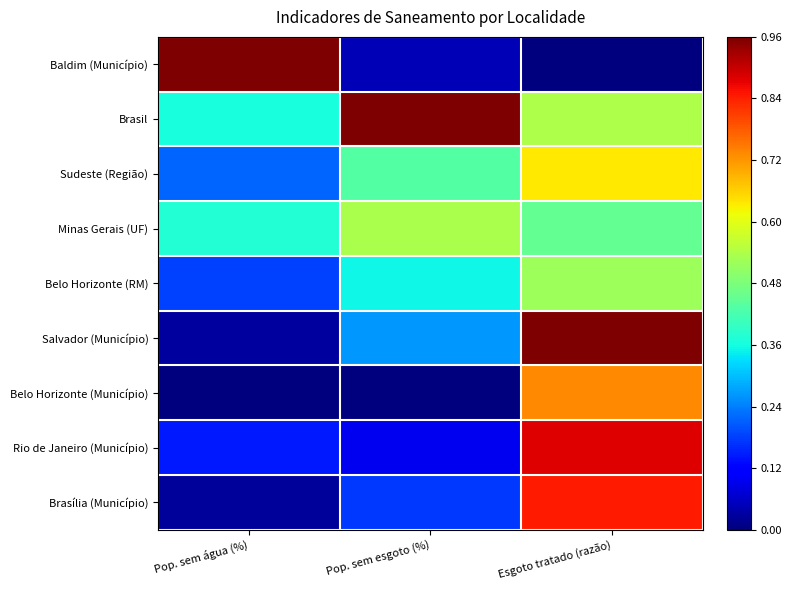

At which category is the sum across all series the highest?

Esgoto tratado (razão)